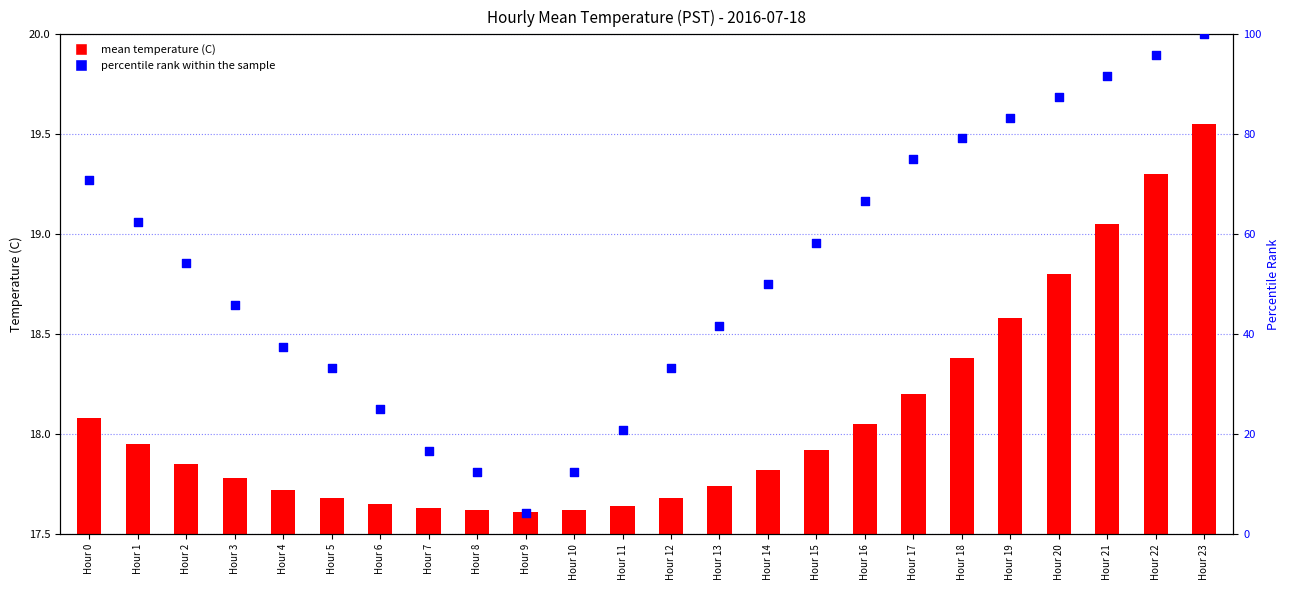

Which series has the largest total across all categories?

percentile rank within the sample